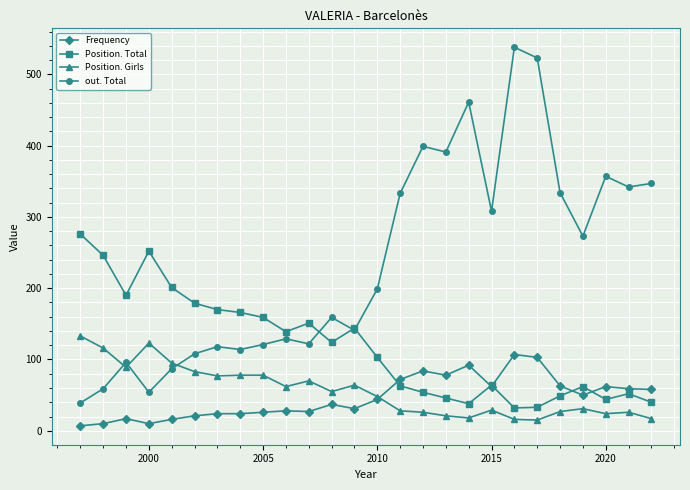

True or false: Position. Girls and Position. Total intersect in this chart.

False